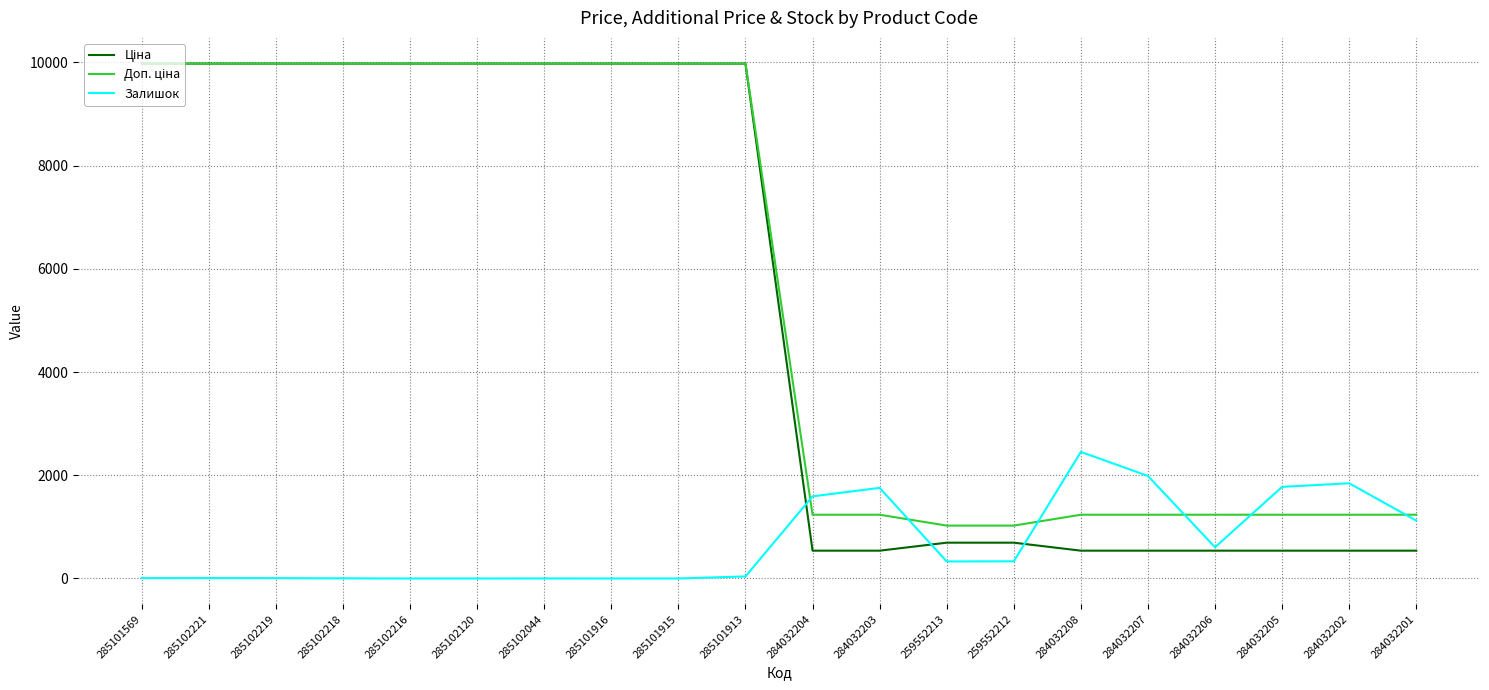

What is the highest value of the Залишок series?

2453.0